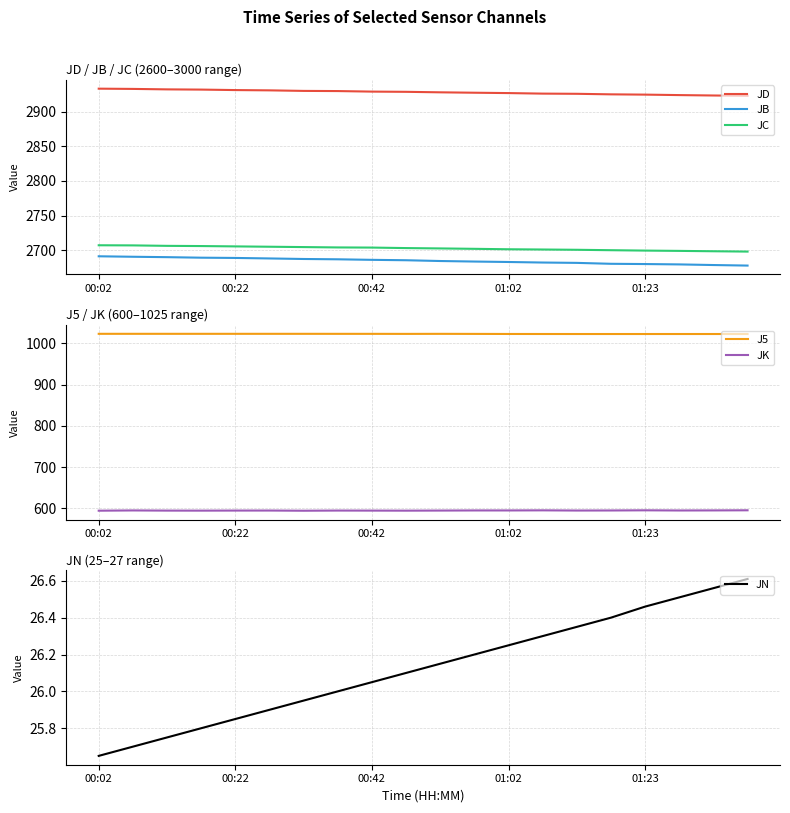

What is the maximum value shown in the chart?

2933.3